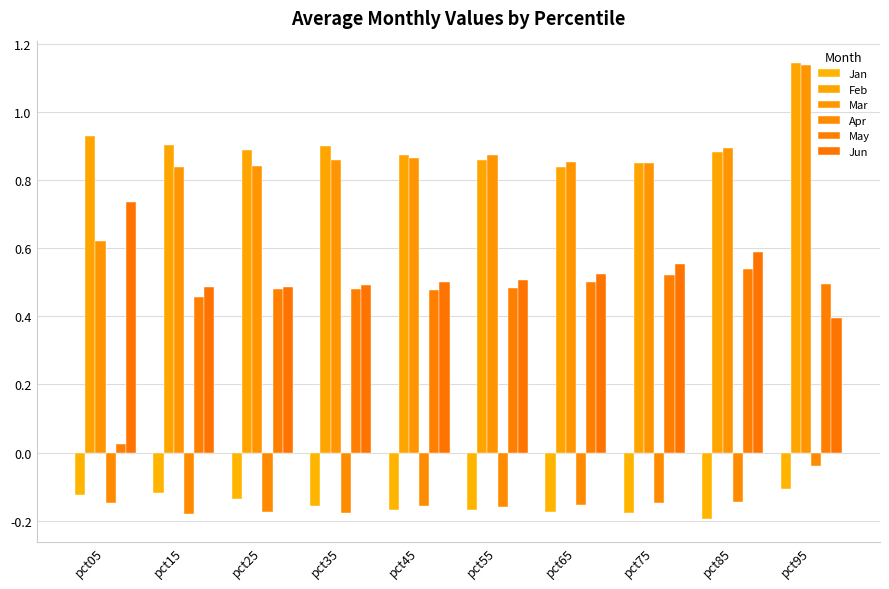

How many distinct data groups are displayed?

6